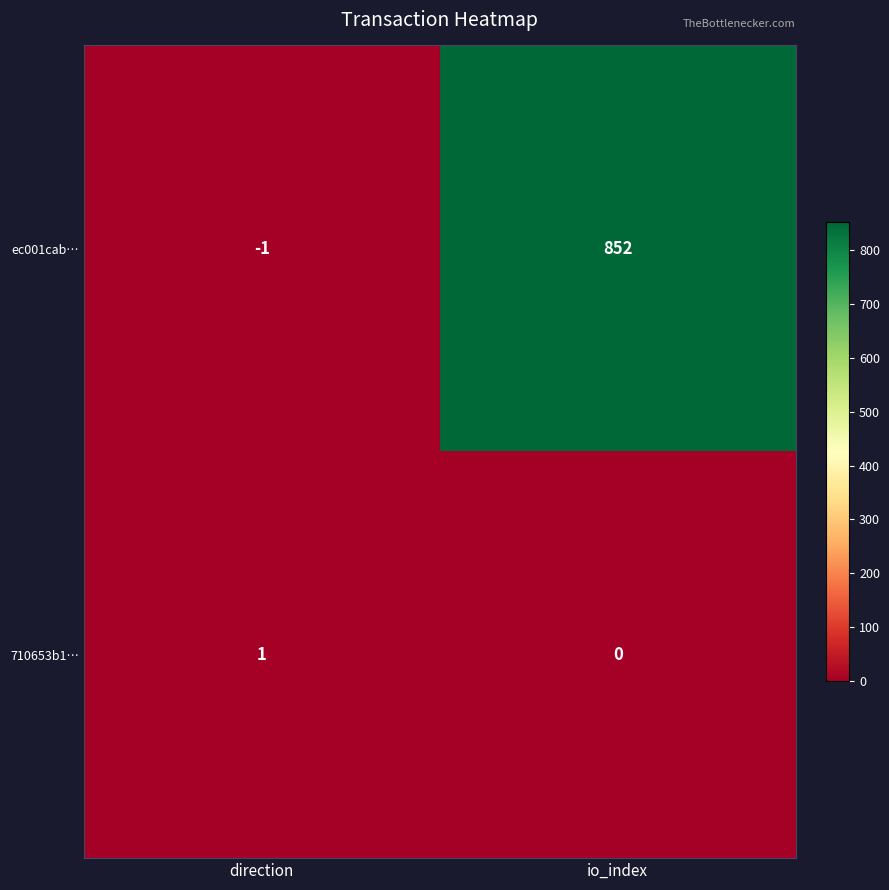

At which label does ec001cab… reach its minimum?

direction